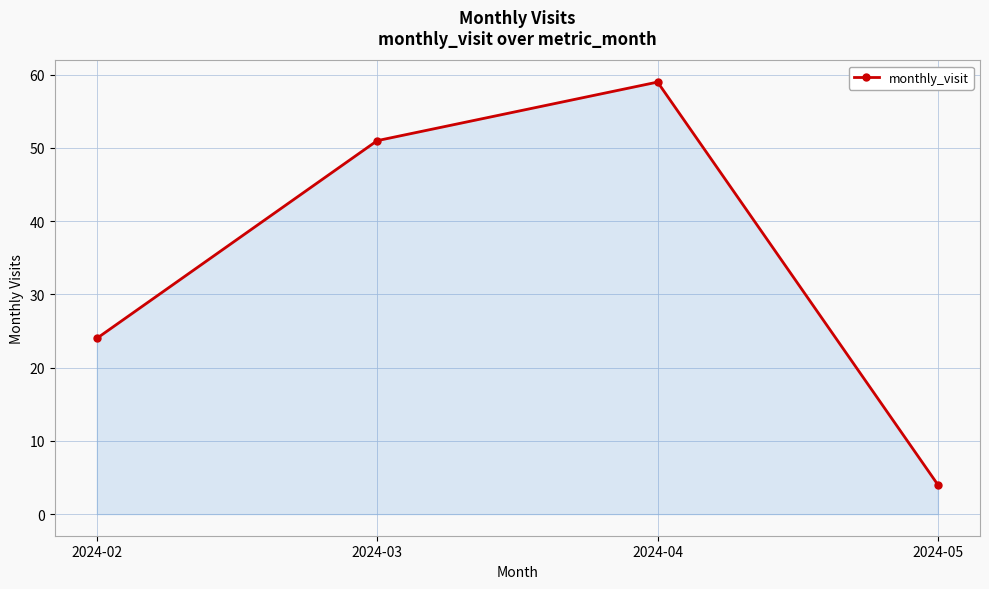

Rank the categories by value from highest to lowest.

2024-04, 2024-03, 2024-02, 2024-05